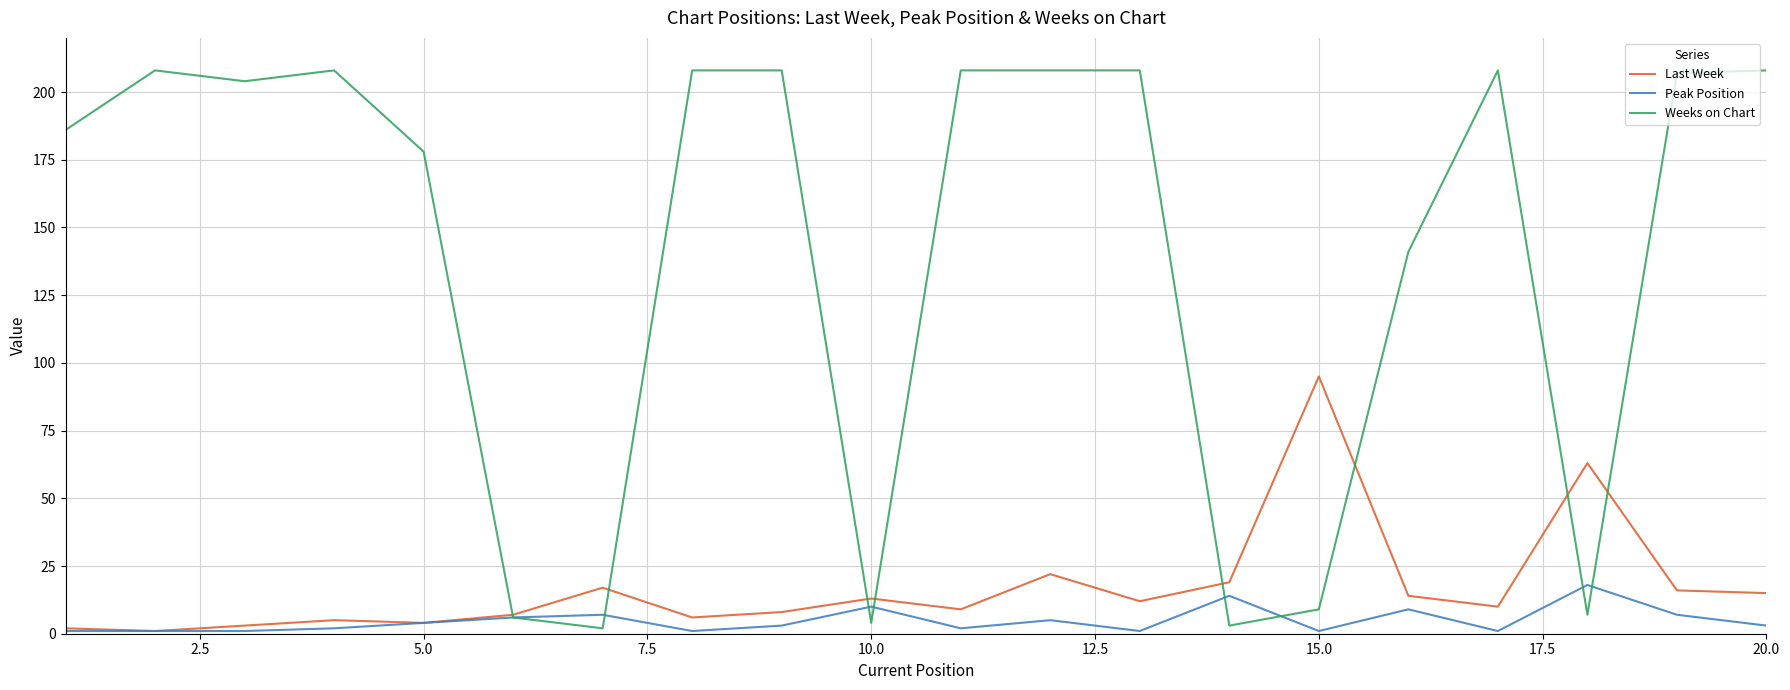

What is the maximum value for Peak Position?

18